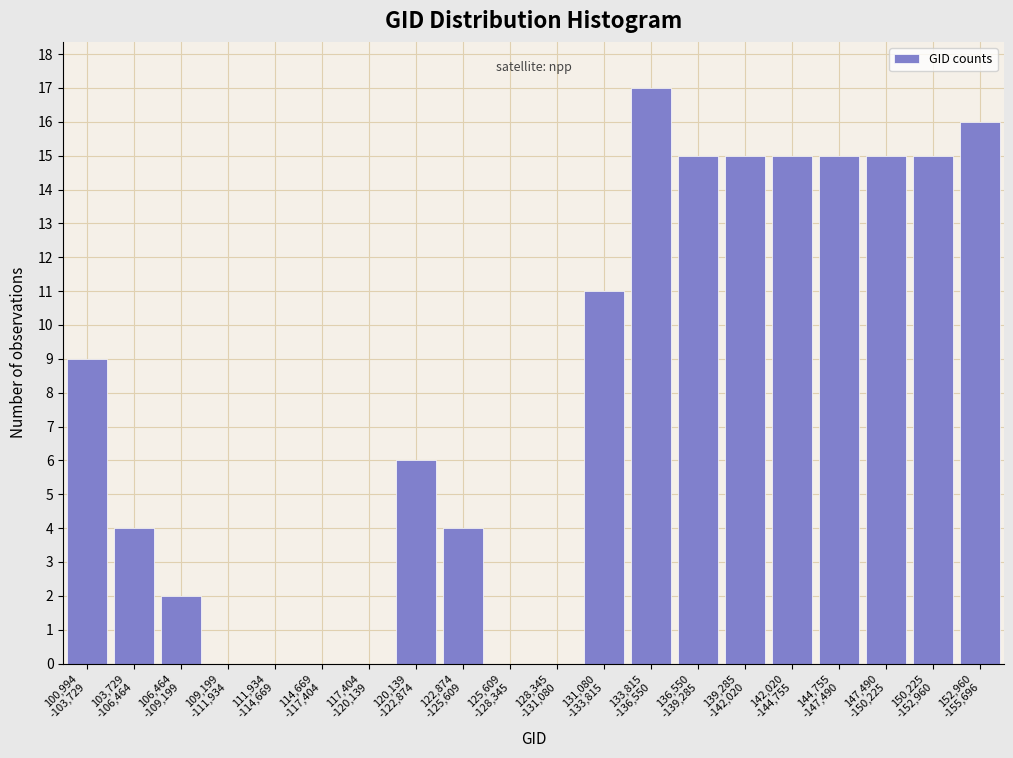

What is the maximum value shown in the chart?

17